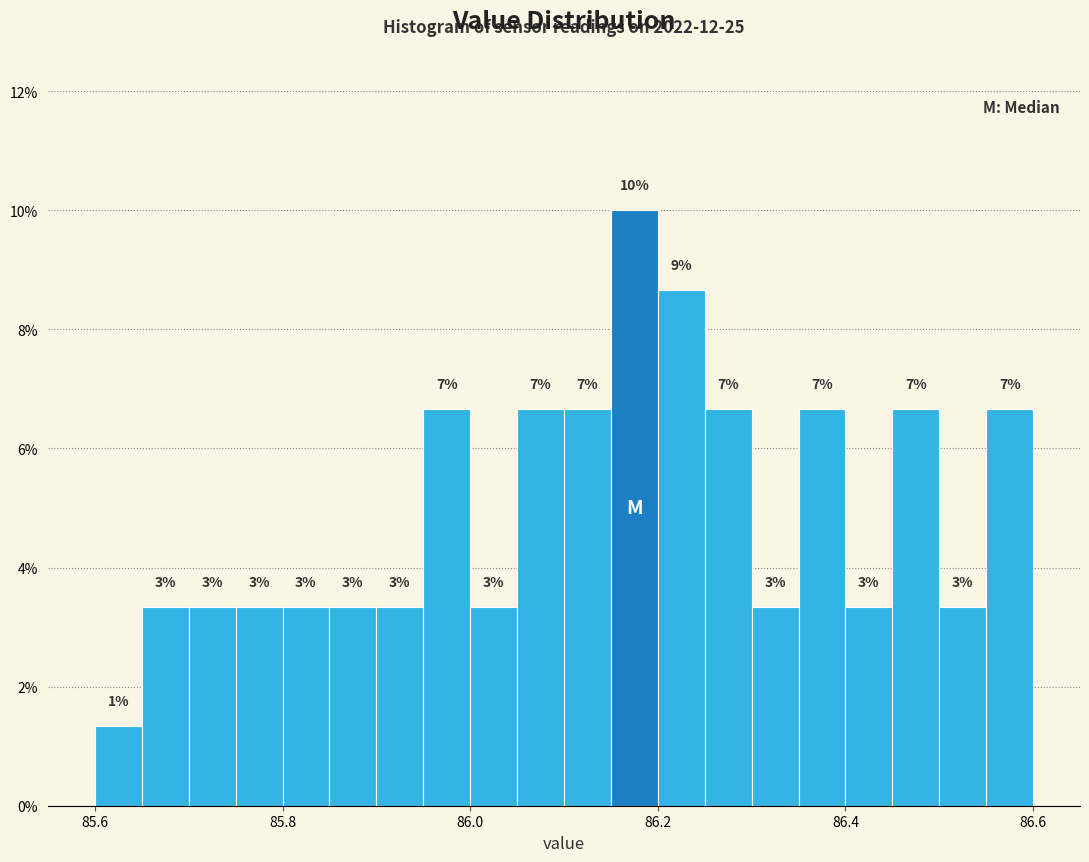

Read against the x-axis, roughly where is the centre of the tallest bar?

86.18